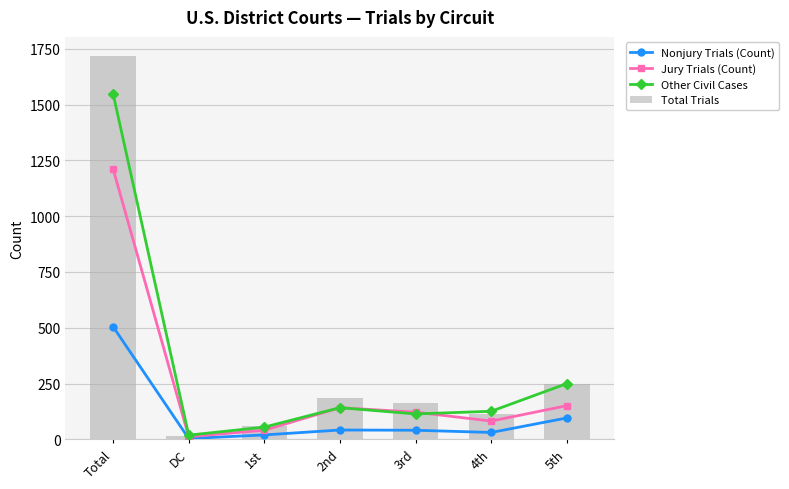

The Jury Trials (Count) series shows 1212 at Total. True or false?

True